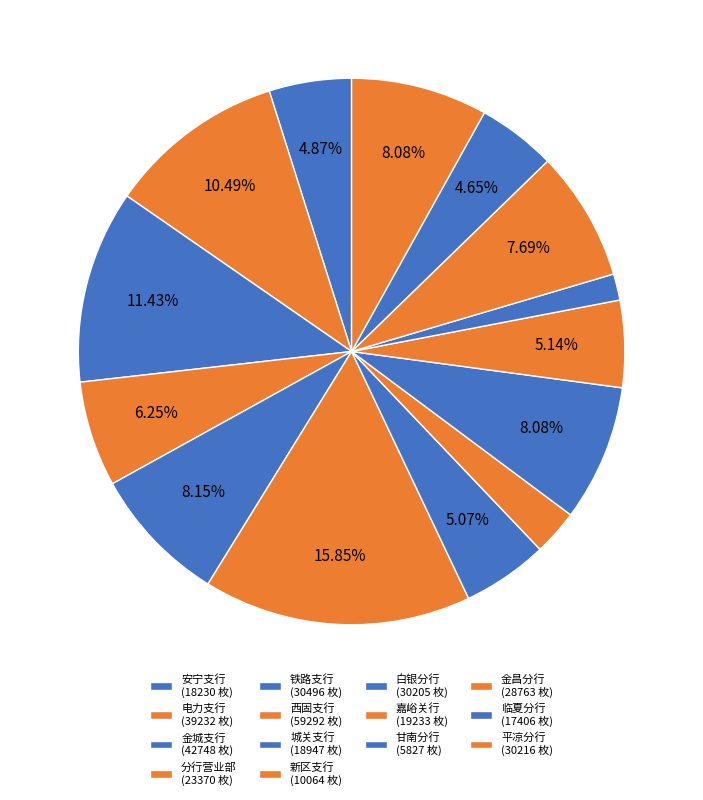

How many slices are in this pie chart?

14